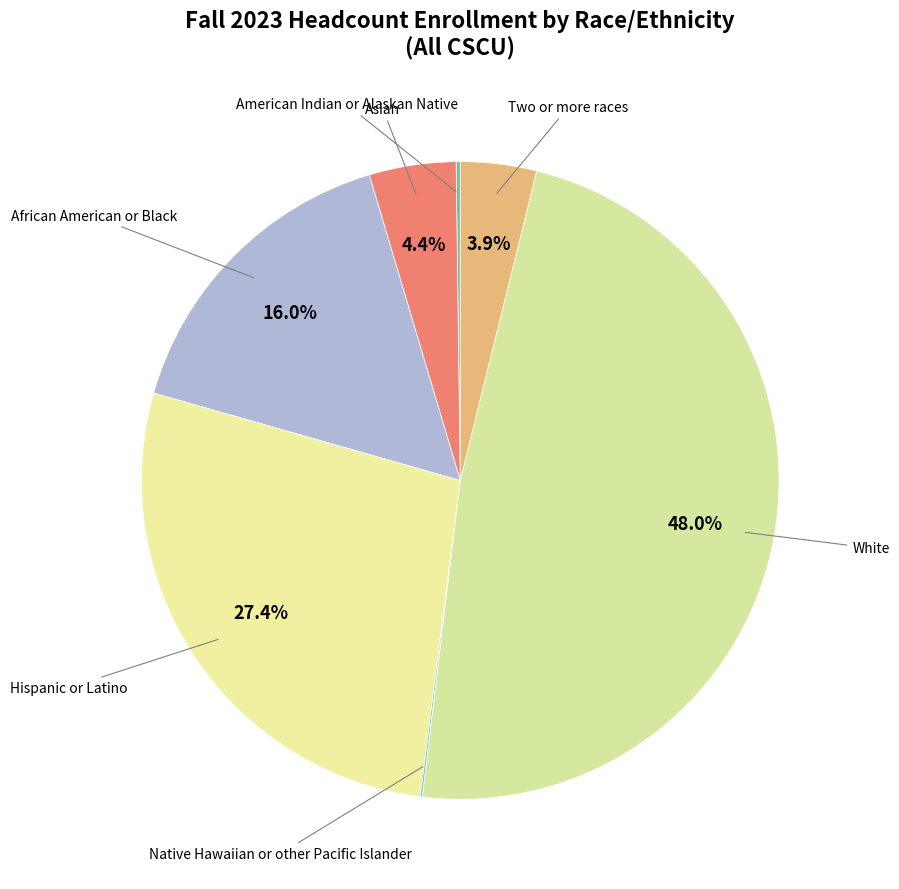

Is there a majority slice in this chart?

No